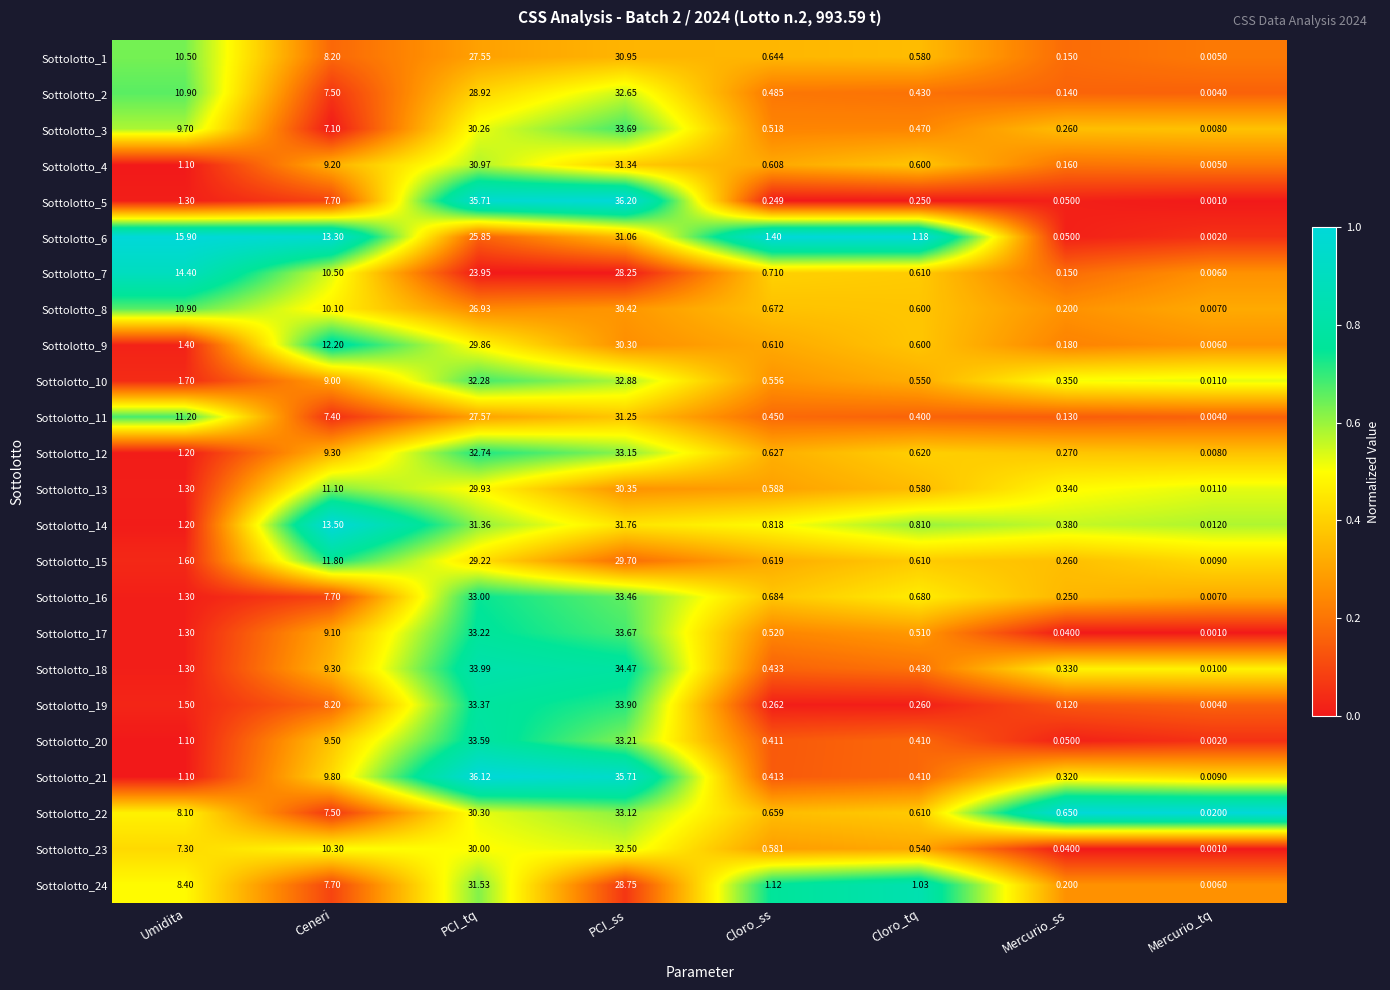

Where is Sottolotto_9 nearest to the value 15?

Ceneri